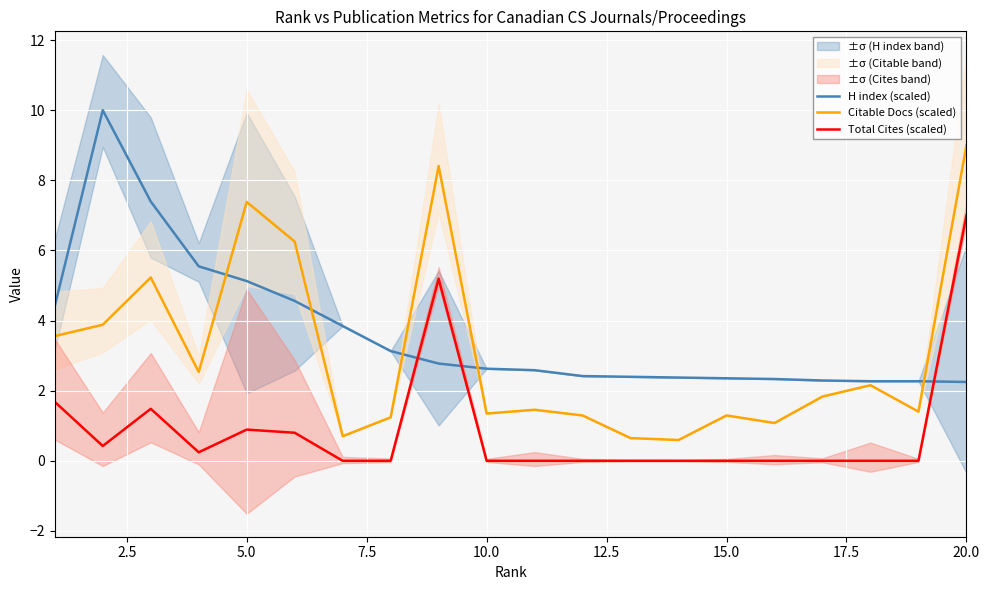

At how many categories does at least one series exceed 1?

20